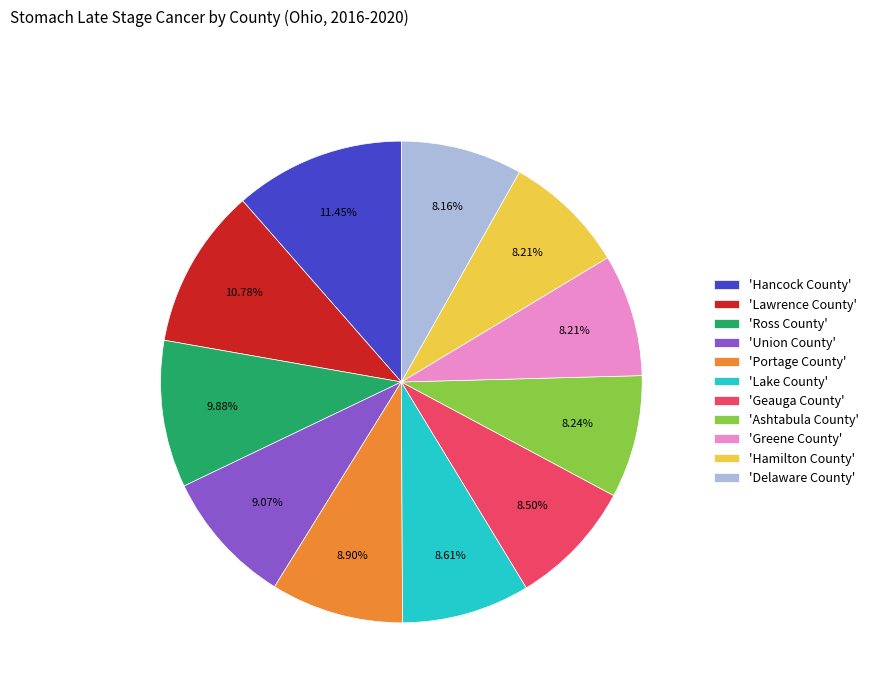

How many segments does this pie chart have?

11